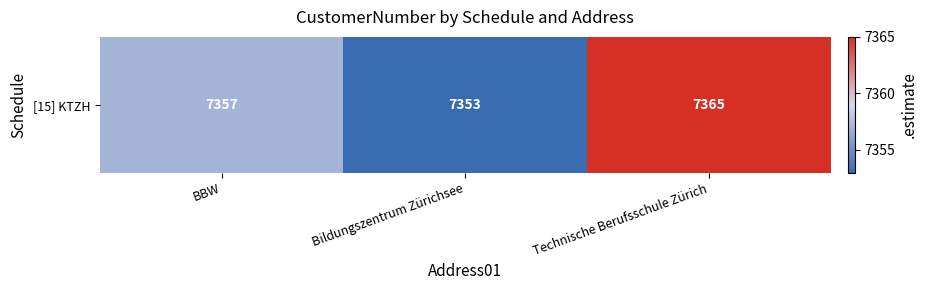

Which category has the highest value across all series?

Technische Berufsschule Zürich